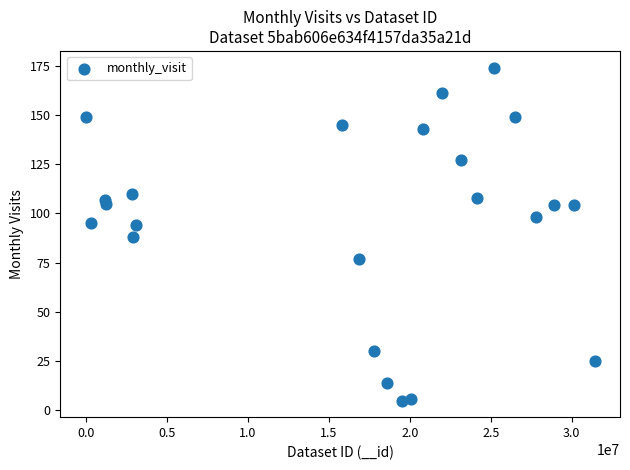

What is the range of Y values (max minus min)?

169